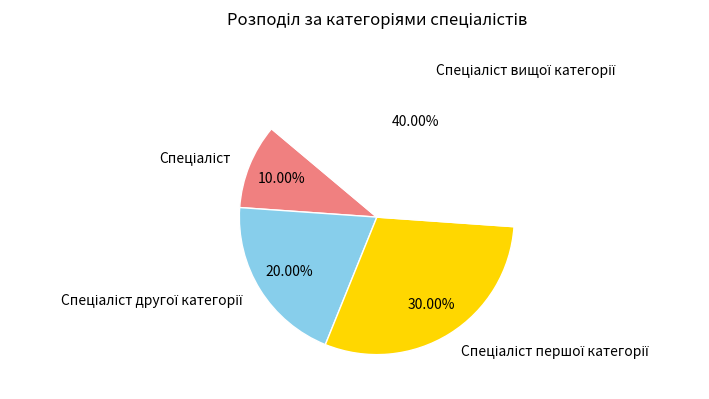

Is there a majority slice in this chart?

No